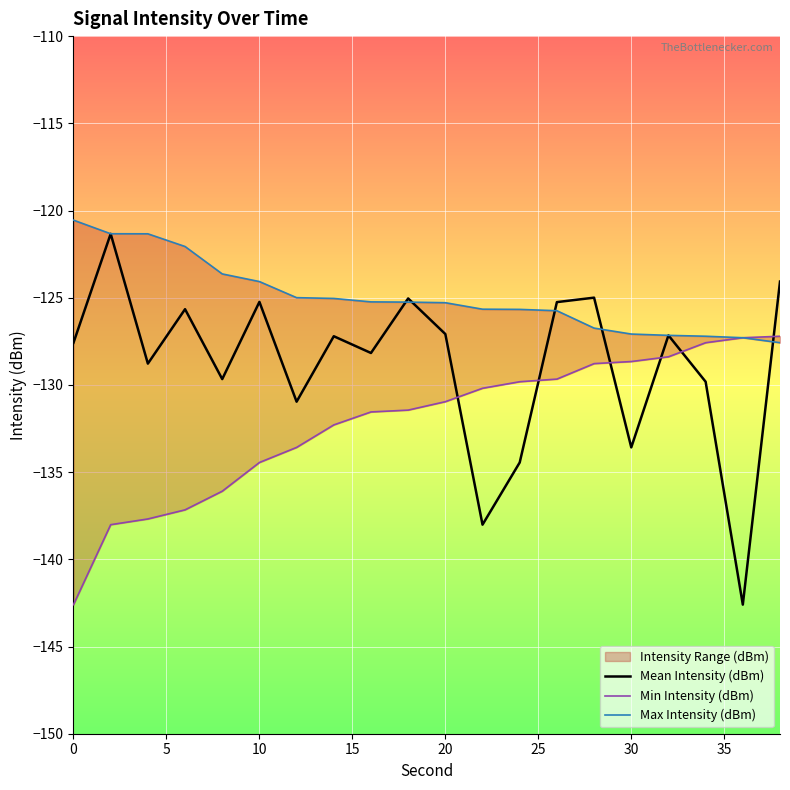

What is the highest value of the Mean Intensity (dBm) series?

-121.3